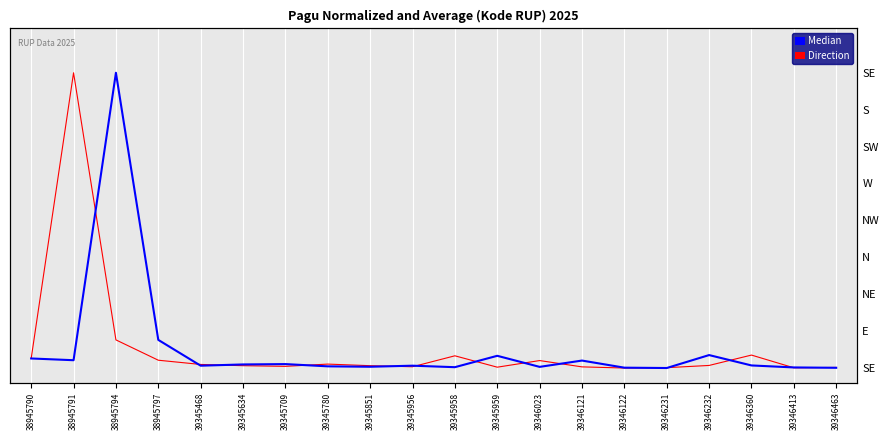

How many series are shown in this chart?

2